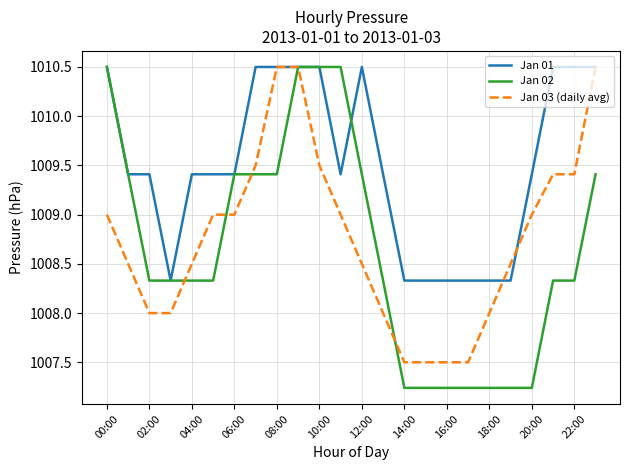

Which series has the largest range (max minus min)?

Jan 02